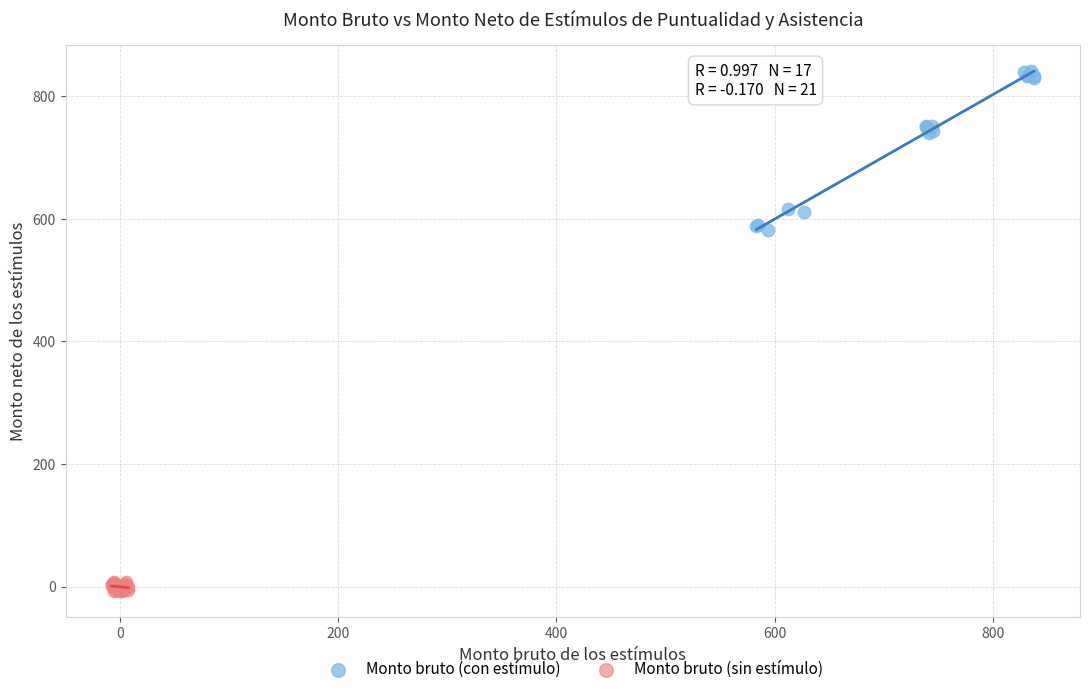

Which series contains the highest Y value?

Monto bruto (con estímulo)